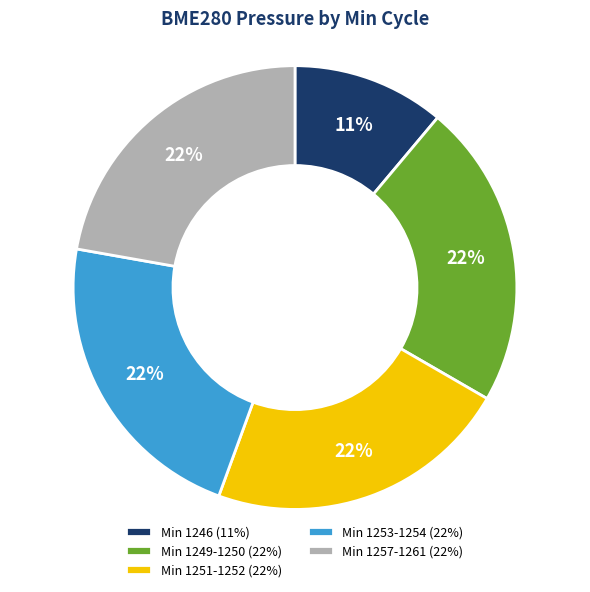

Approximately how many times larger is the value at Min 1257-1261 (22%) compared to Min 1251-1252 (22%)?

1.0